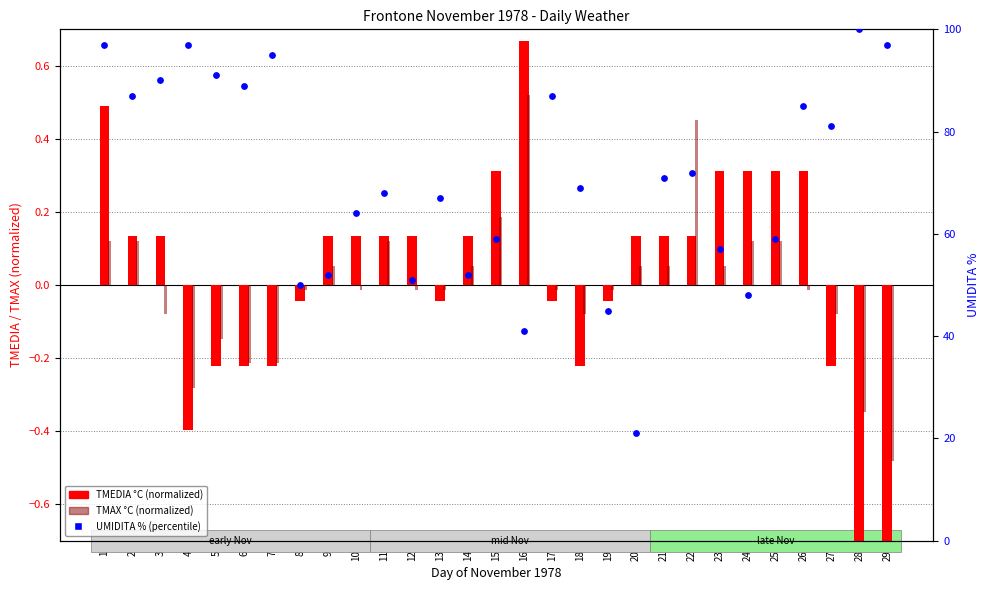

What is the total value across all series at 10?

64.1